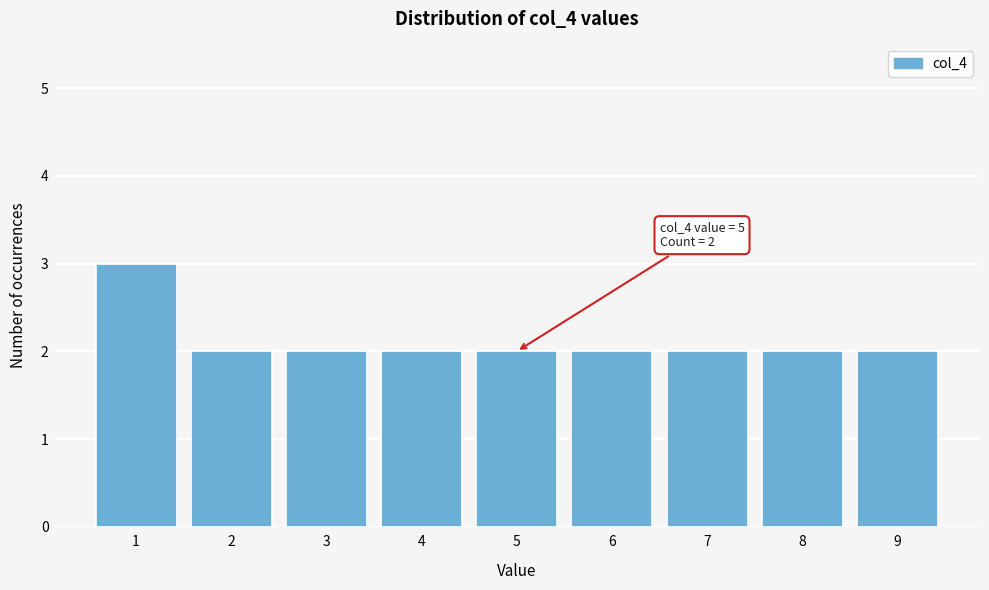

Reading left to right, what are all the values shown in this chart?

3	2	2	2	2	2	2	2	2